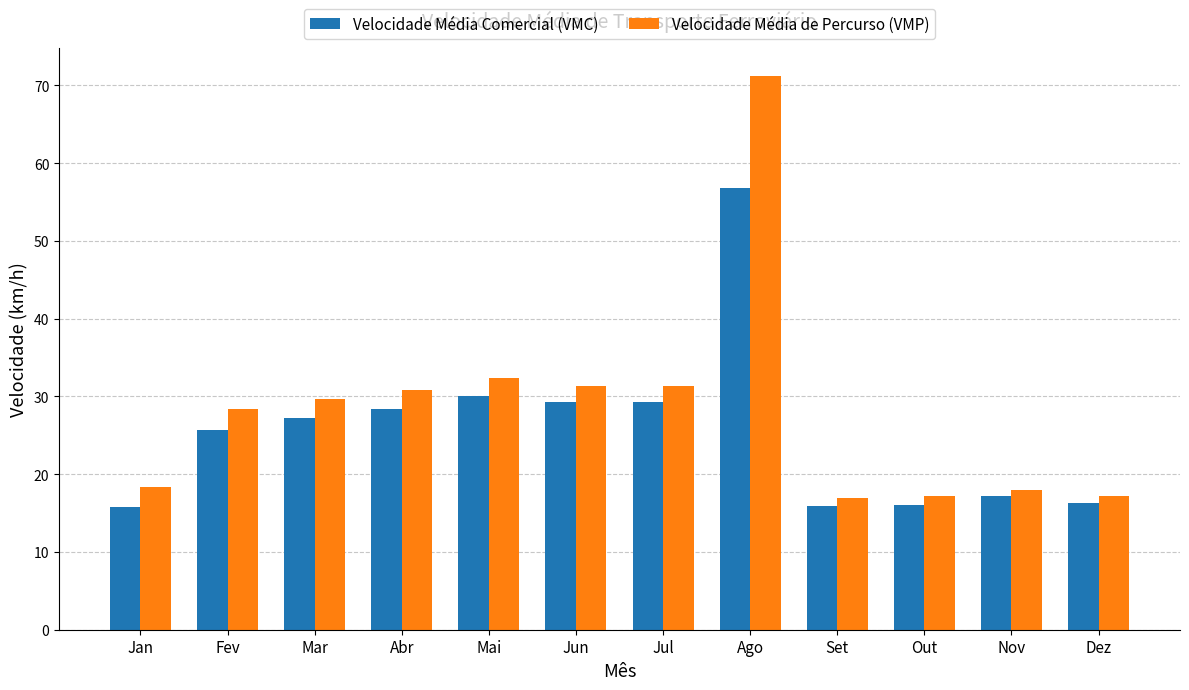

What value does the Velocidade Média Comercial (VMC) series have at Abr?

28.4